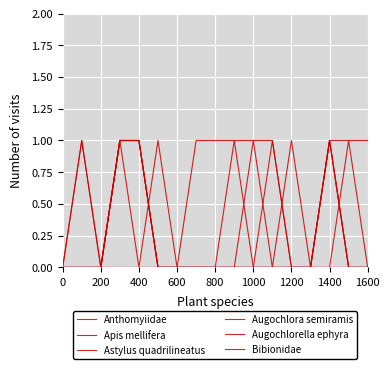

List the series in order of their peak value, lowest first.

Anthomyiidae, Apis mellifera, Astylus quadrilineatus, Augochlora semiramis, Augochlorella ephyra, Bibionidae